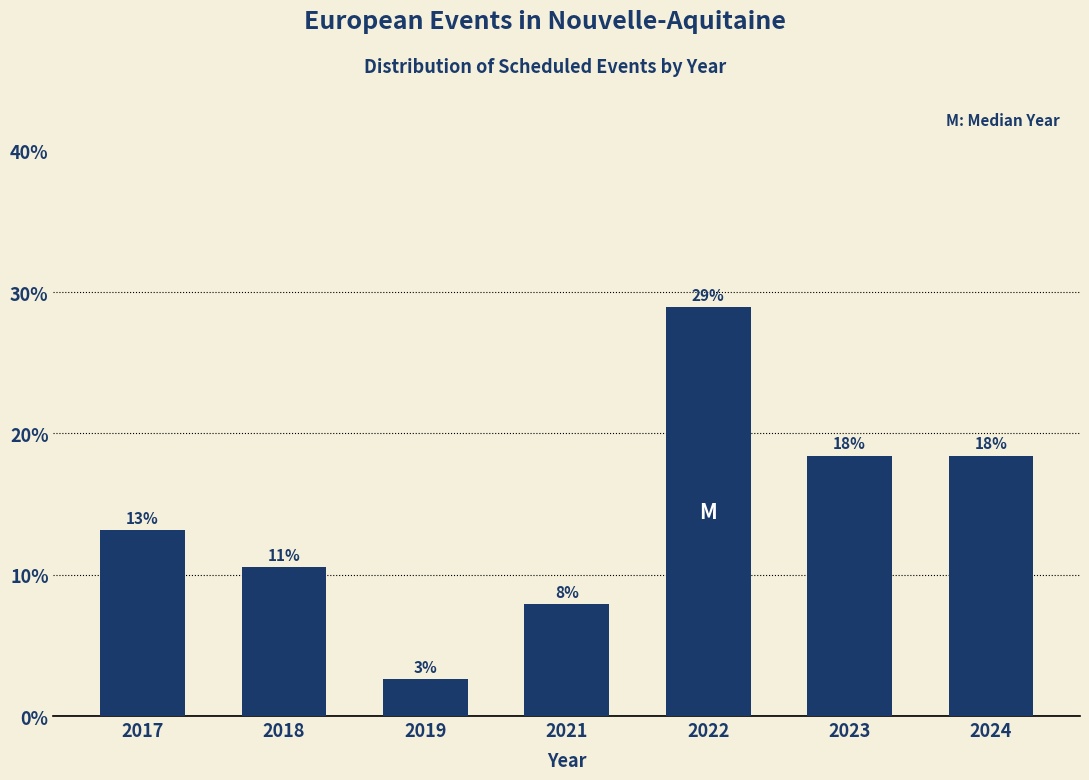

Does the chart contain any negative values?

No